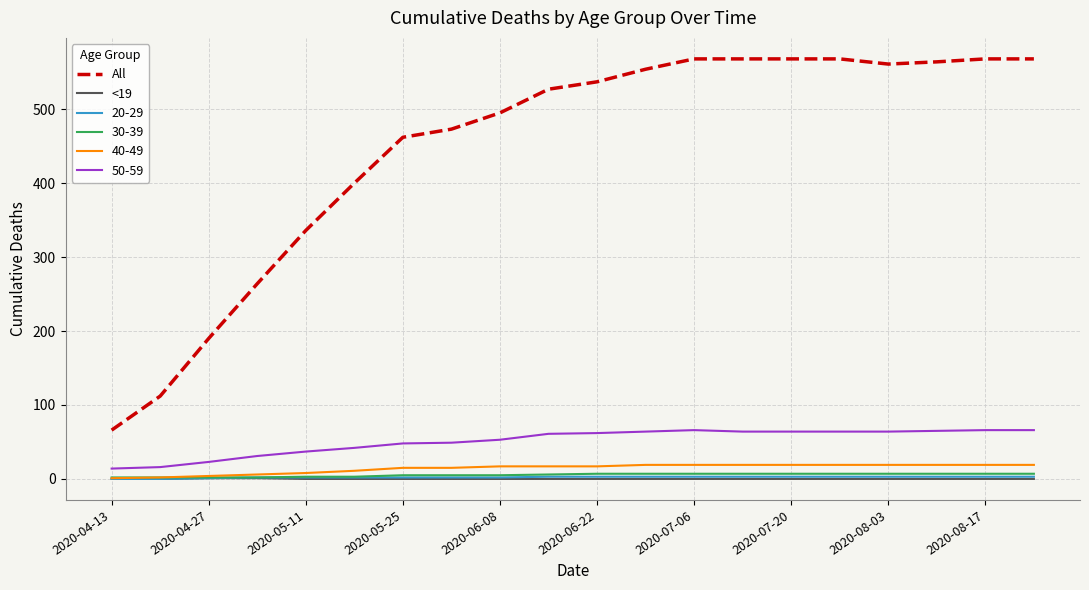

Which series has the largest total across all categories?

All